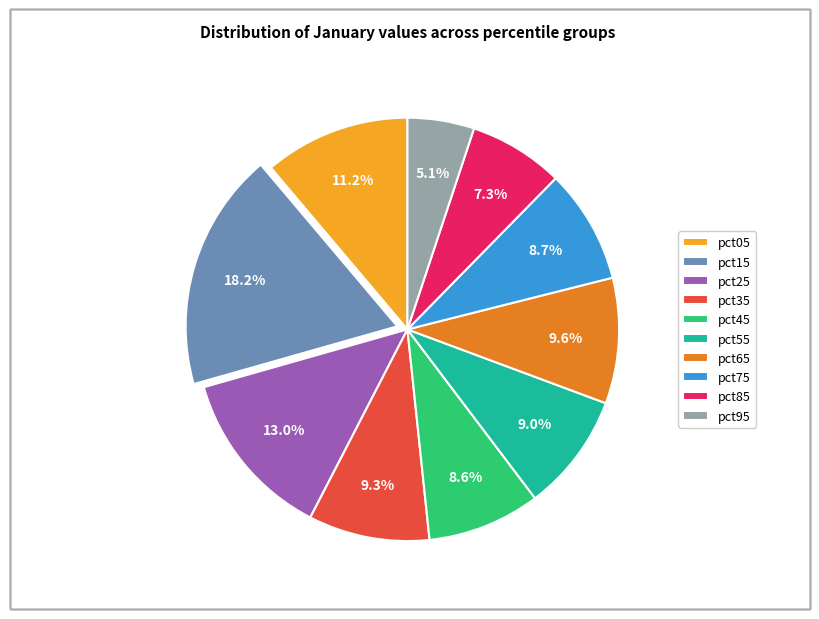

Does pct95 account for over 50% of the chart?

No